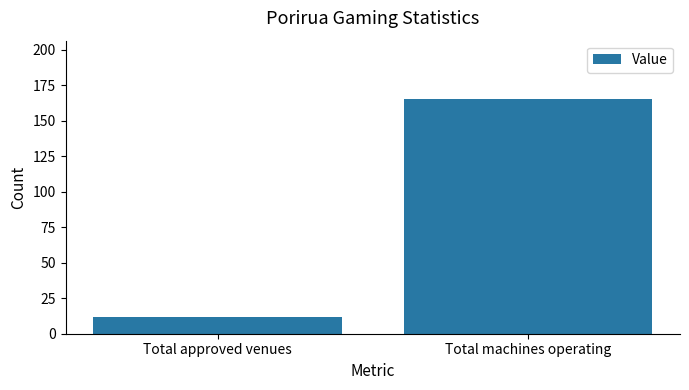

What is the label of the 2nd bar from the left?

Total machines operating